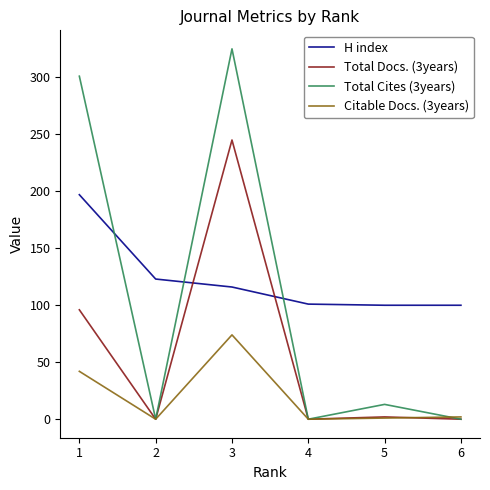

What is the approximate value of Total Docs. (3years) at 3, to the nearest 5?

245